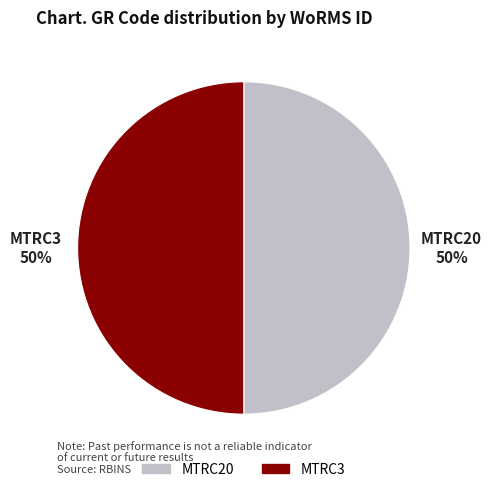

True or false: MTRC3 accounts for 50% of the total.

True